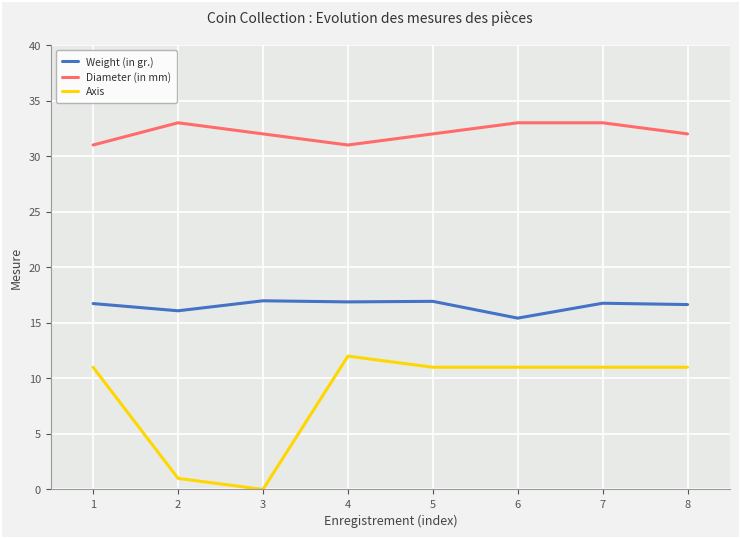

True or false: Axis has a value of 1.0 at 2.

True